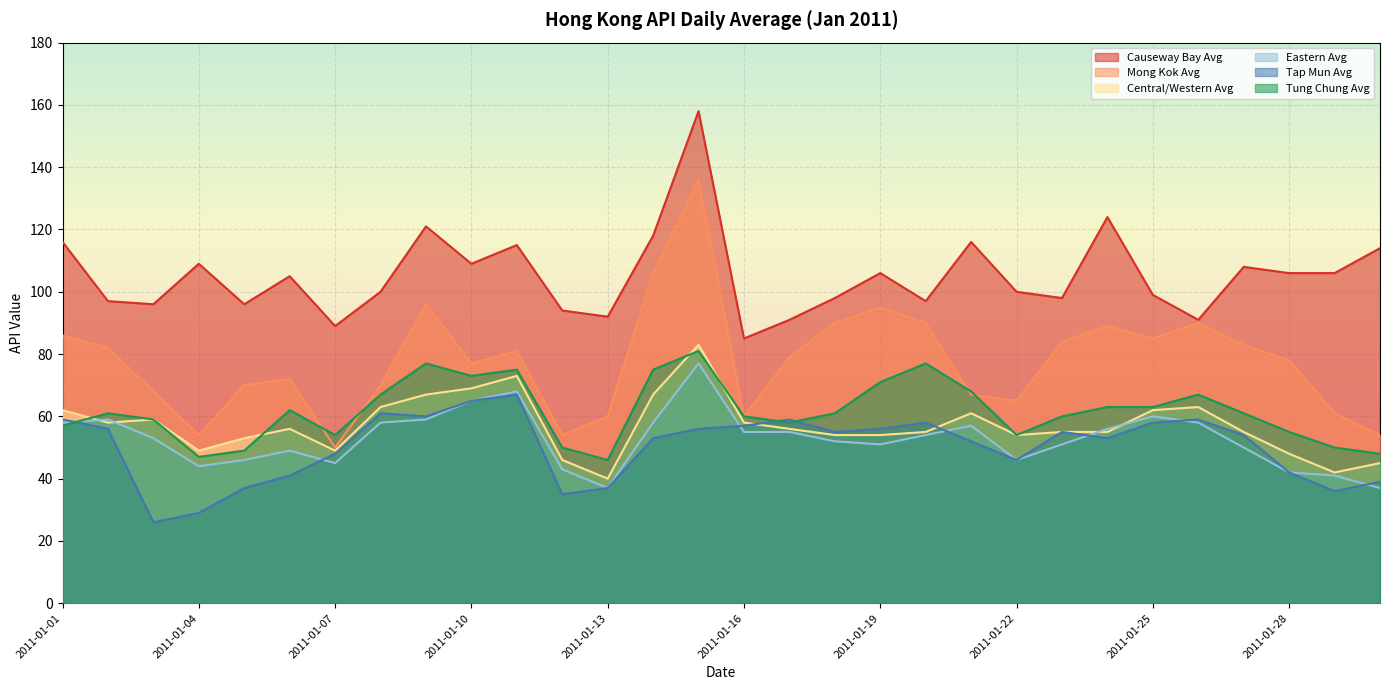

In Tap Mun Avg, how many points are higher than both neighbors (excluding endpoints)?

6